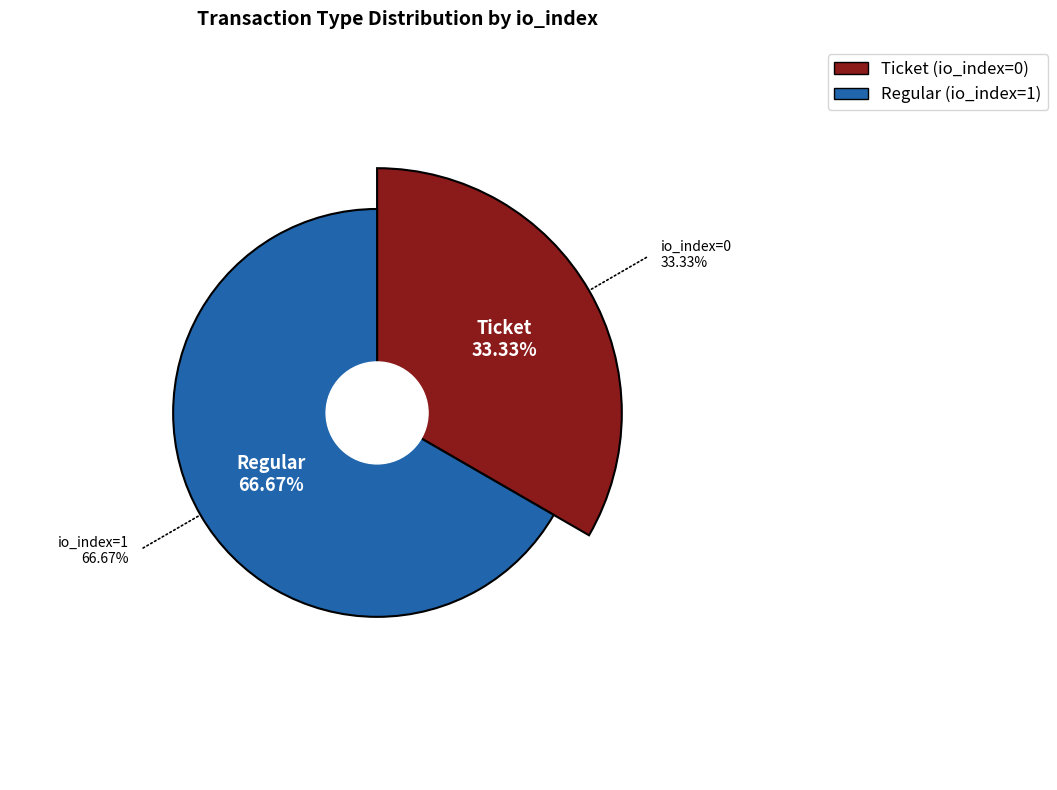

What is the majority slice?

Regular